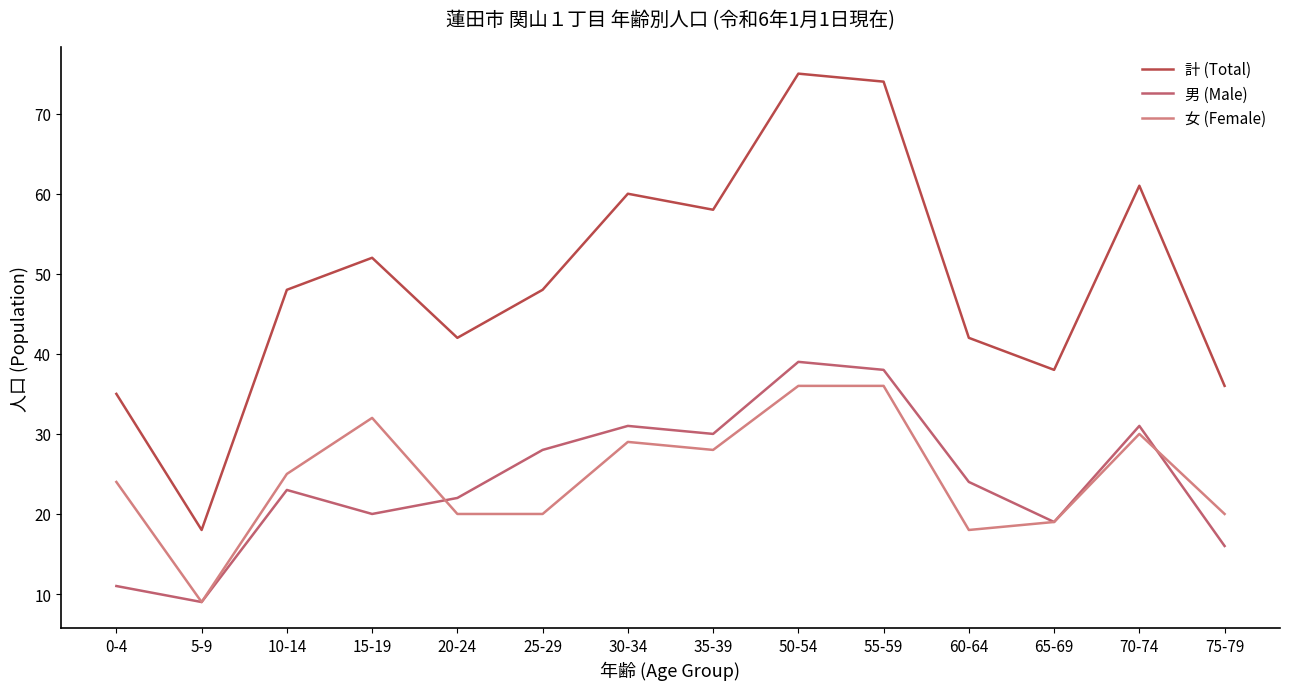

In 男 (Male), how many points are higher than both neighbors (excluding endpoints)?

4